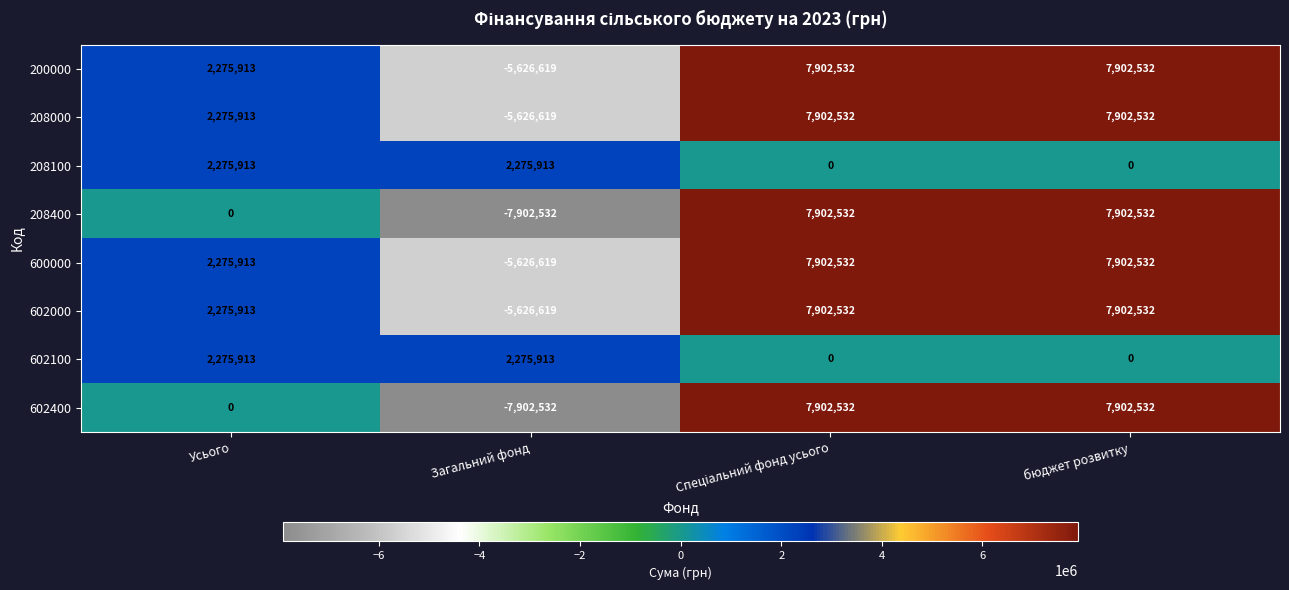

What is the average value of the 602000 series?

3113590